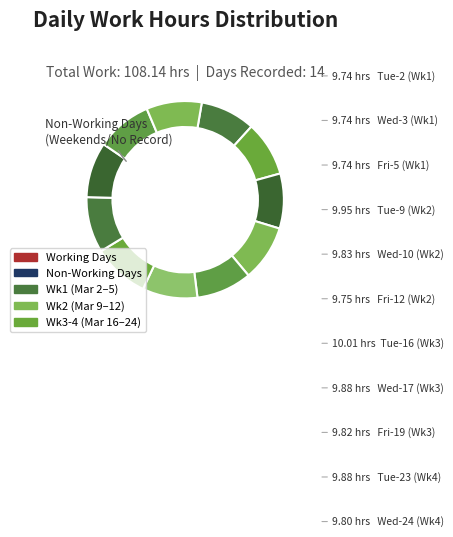

Do Sat-6 and Tue-2 together represent more than half of the pie?

No